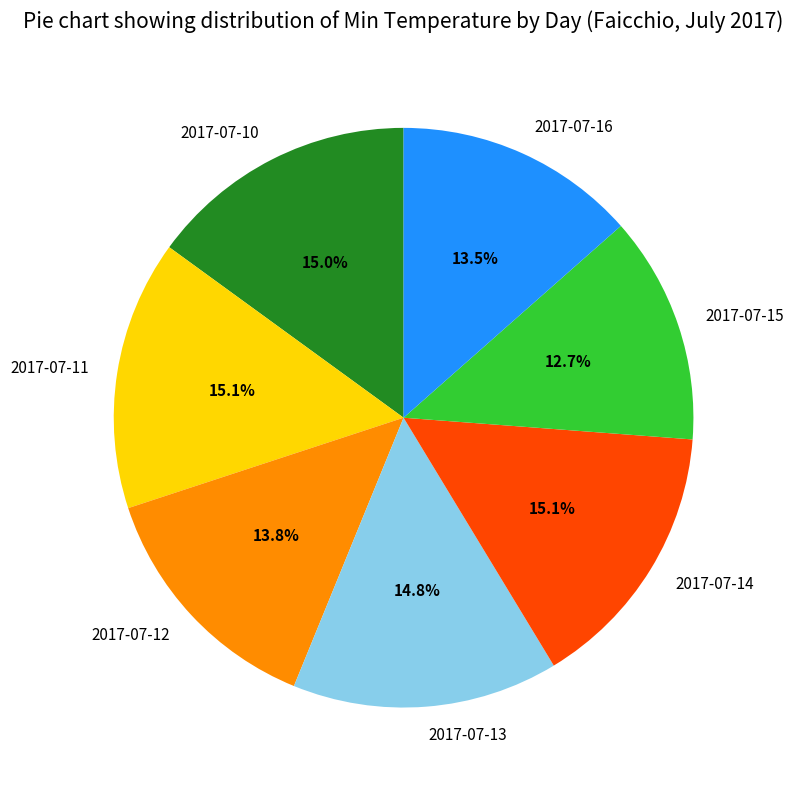

Combined, what portion of the pie is 2017-07-12 and 2017-07-14?

28.9%